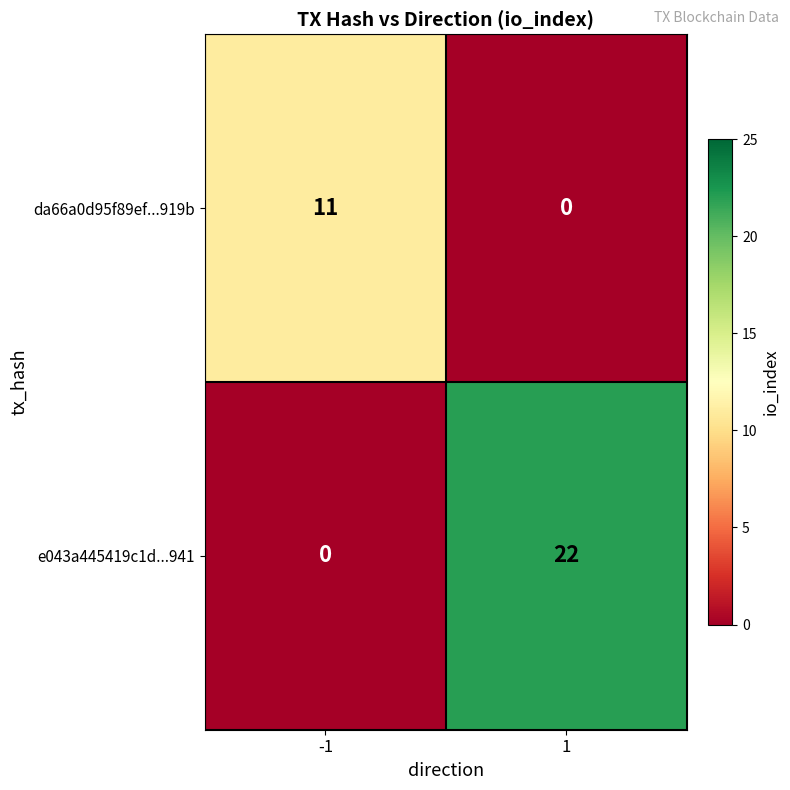

What is the sum of all e043a445419c1d...941 values?

22